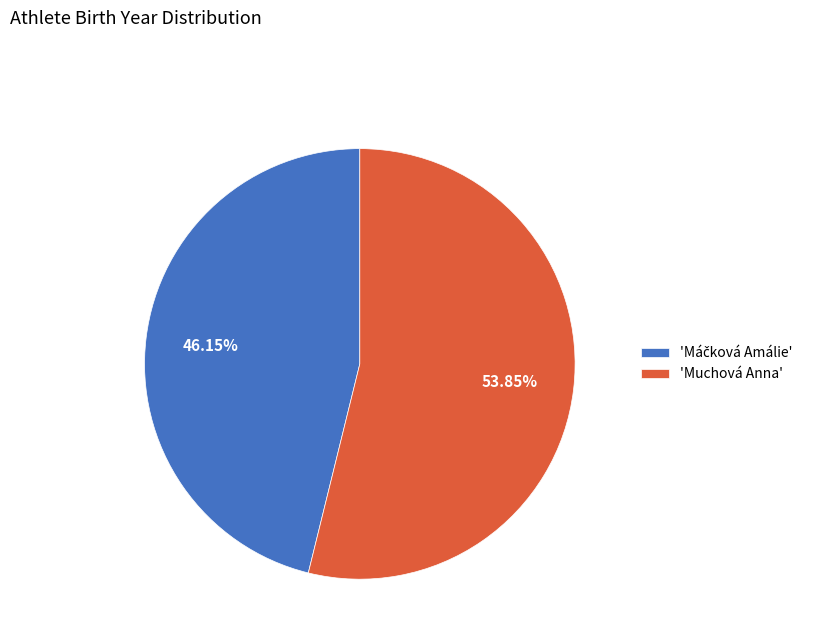

Which slice is the largest?

'Muchová Anna'